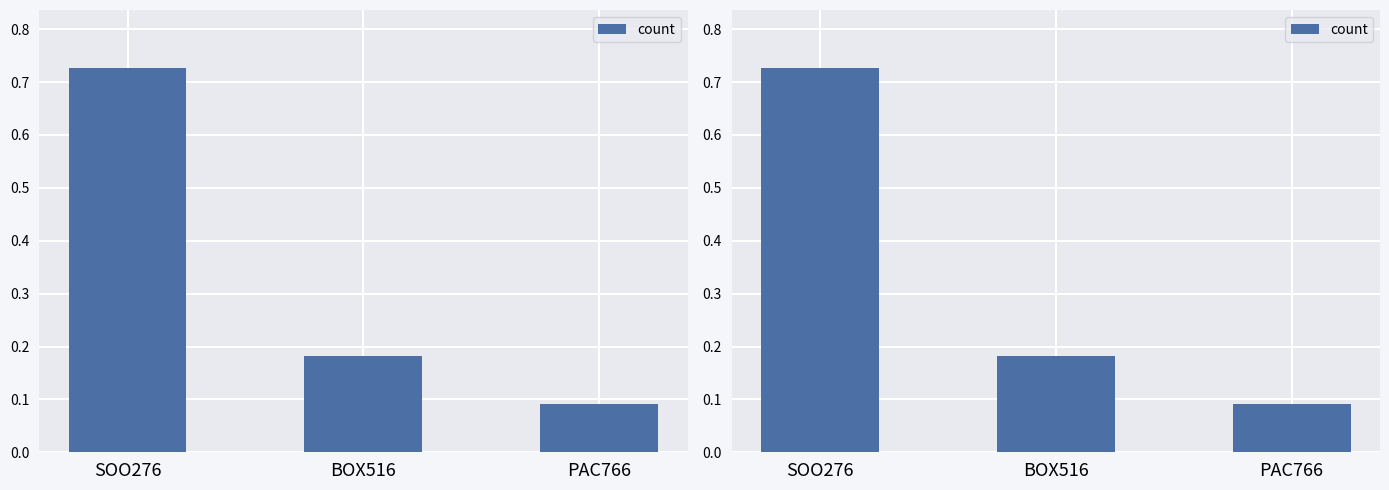

Does the chart contain any negative values?

No